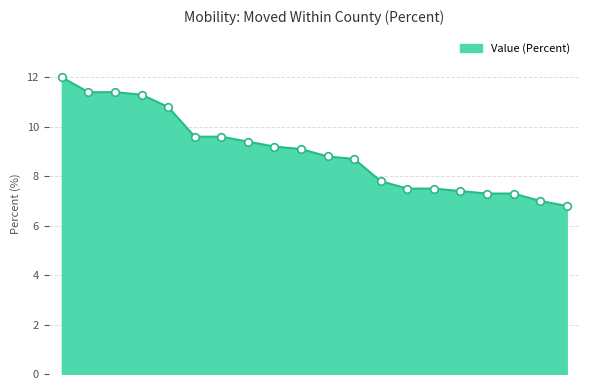

What is the greatest value displayed?

12.0